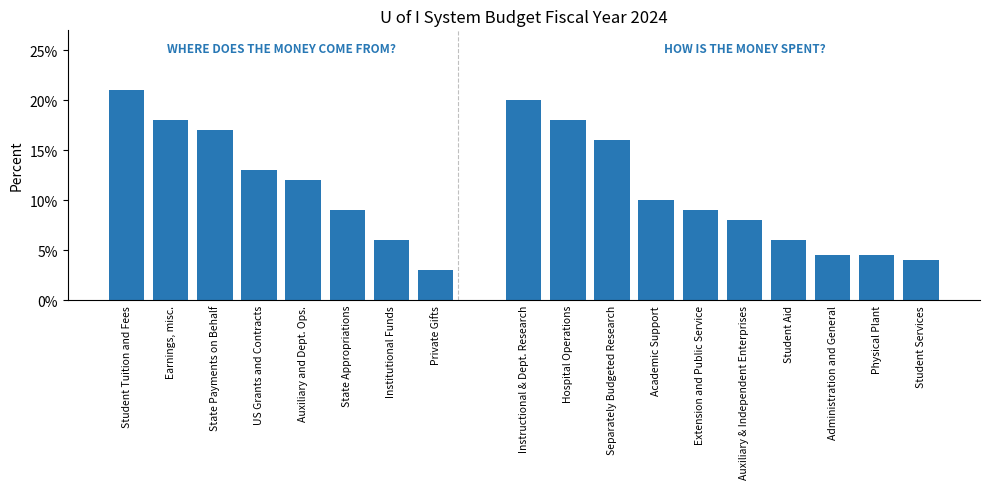

Are the bars horizontal?

No